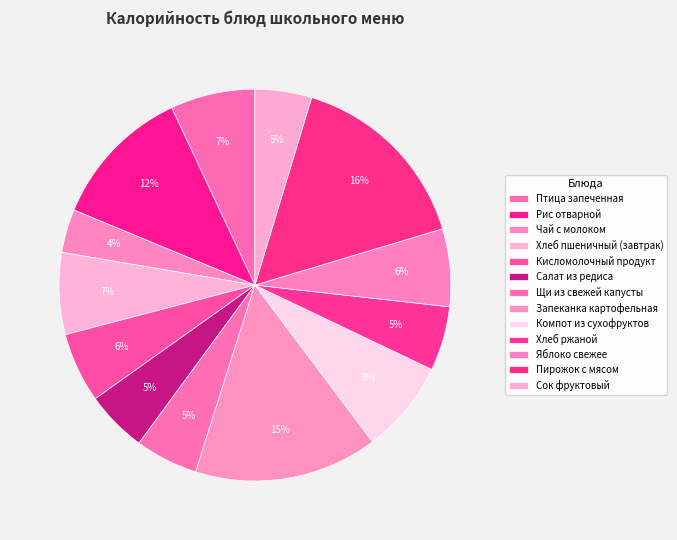

Combined, what portion of the pie is Яблоко свежее and Щи из свежей капусты?

11.6%